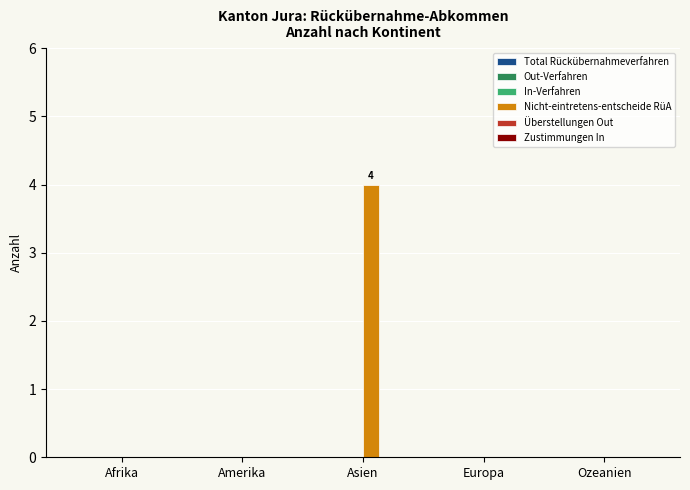

Between Afrika and Asien, which is larger?

Asien